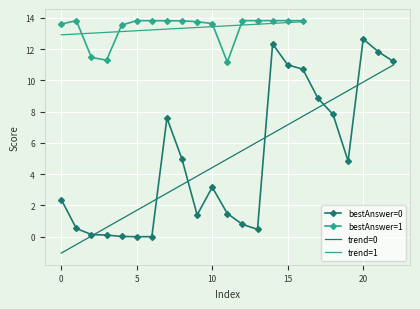

What is the minimum value for bestAnswer=1?

11.2